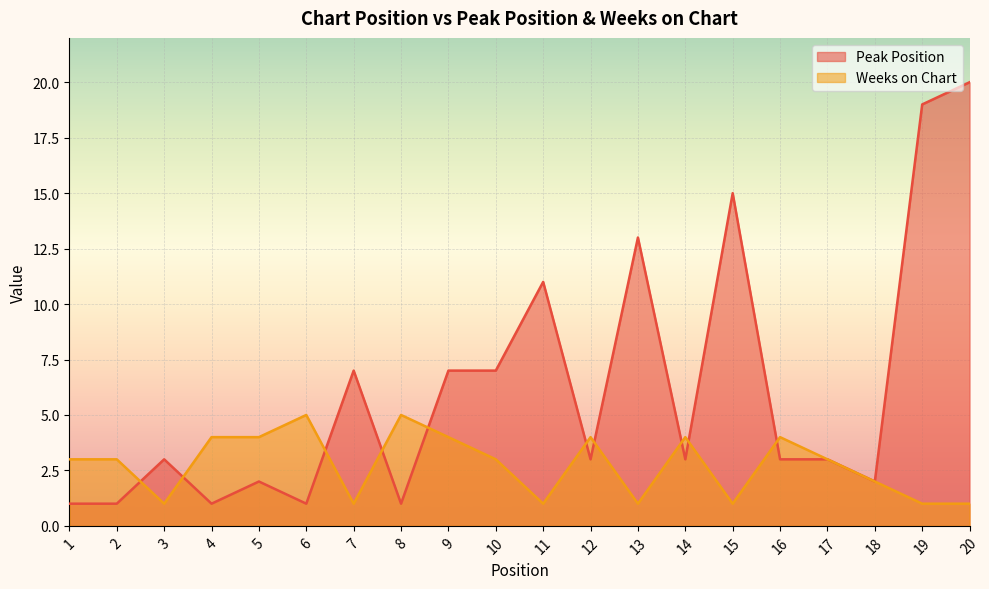

What is the greatest value displayed?

20